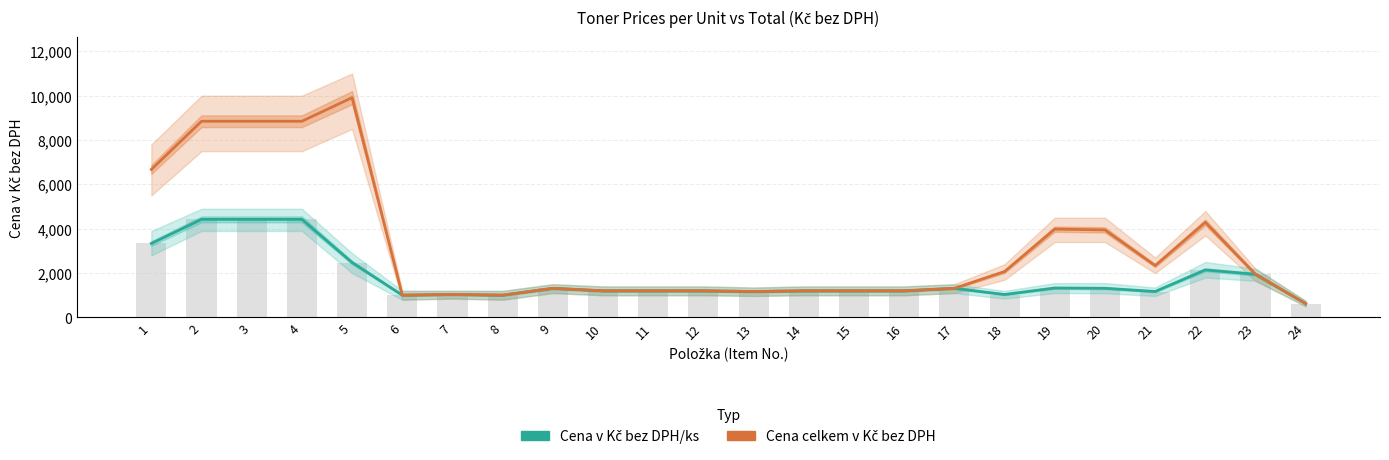

What is the highest value of the Cena celkem v Kč bez DPH series?

9912